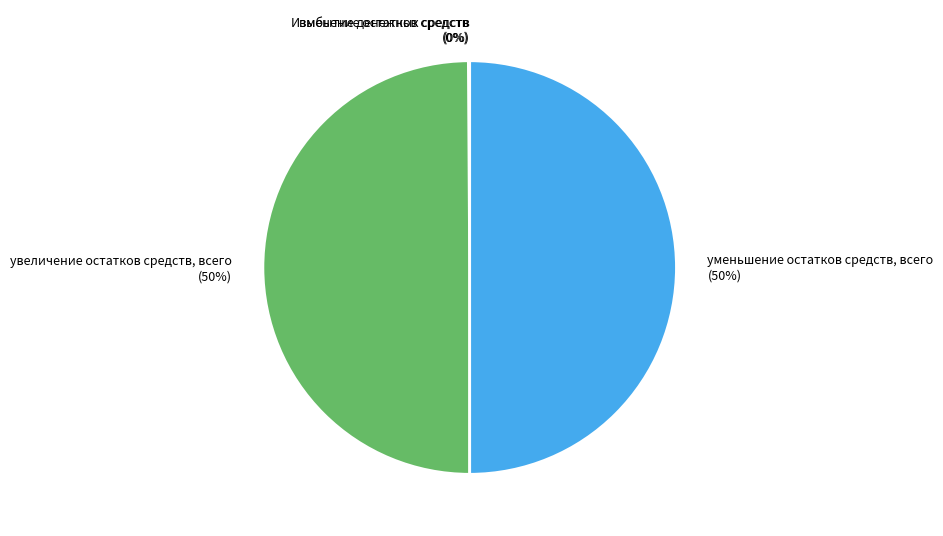

Is it true that уменьшение остатков средств, всего is 44% of the pie?

False